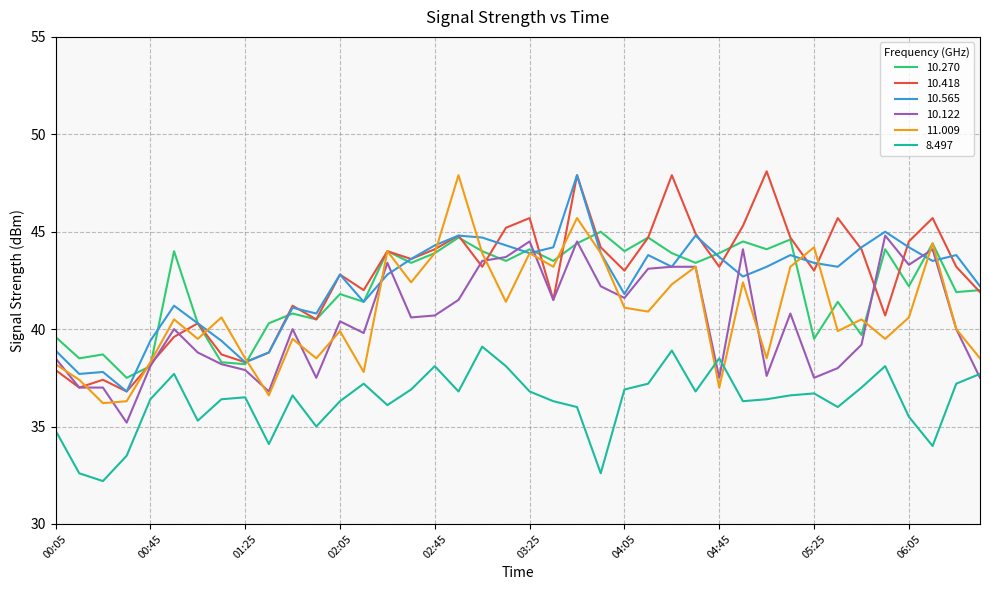

What is the smallest value displayed?

32.2